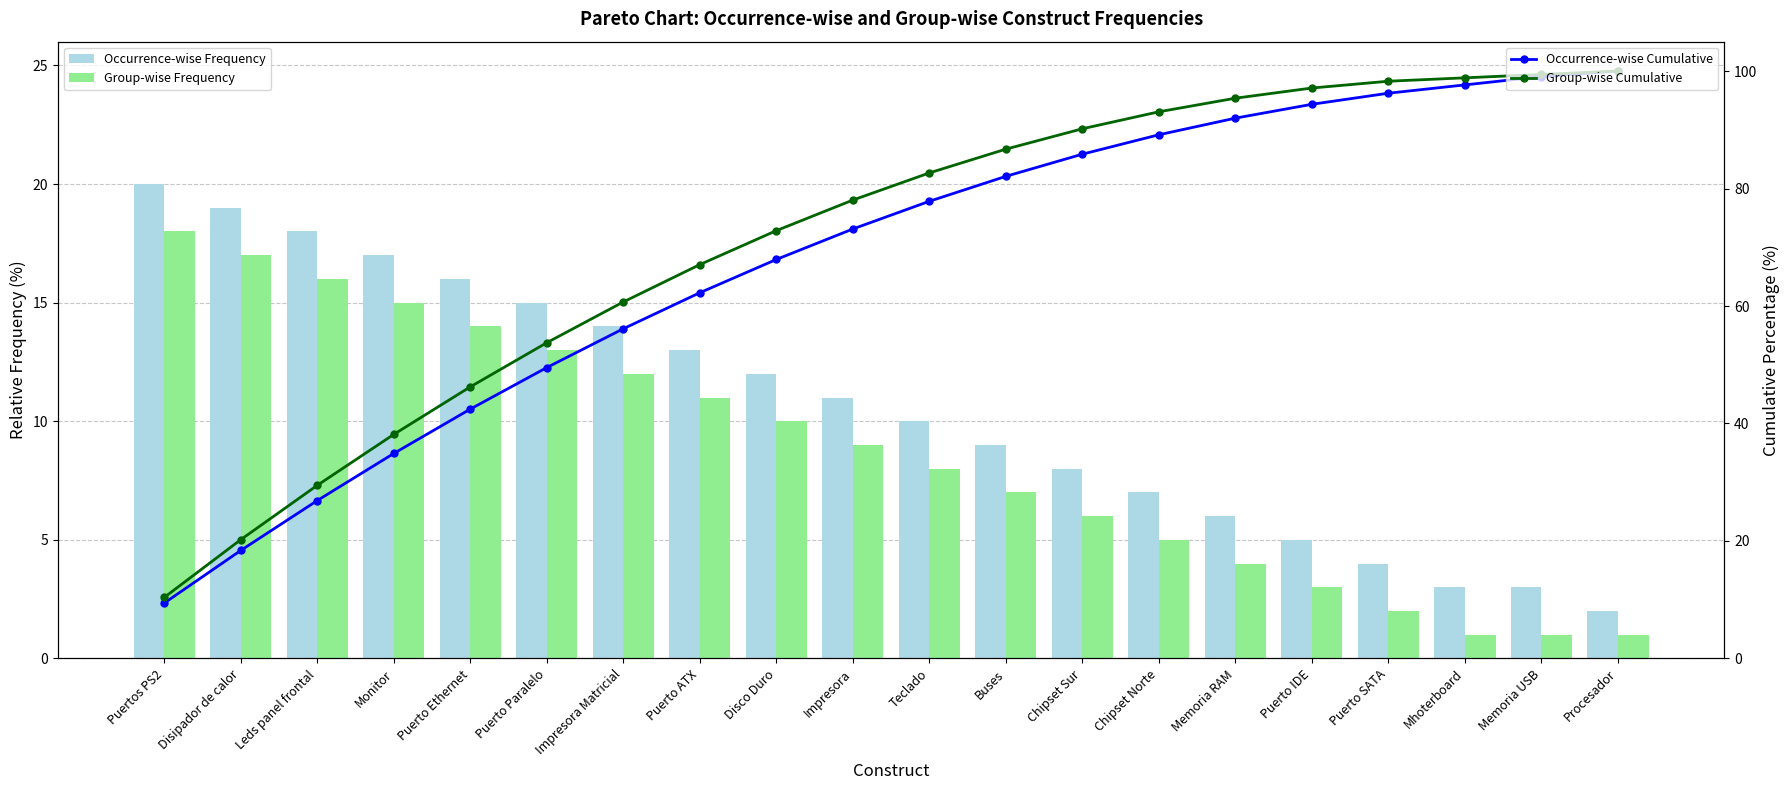

What is the sum of all Group-wise Cumulative values?

1418.5